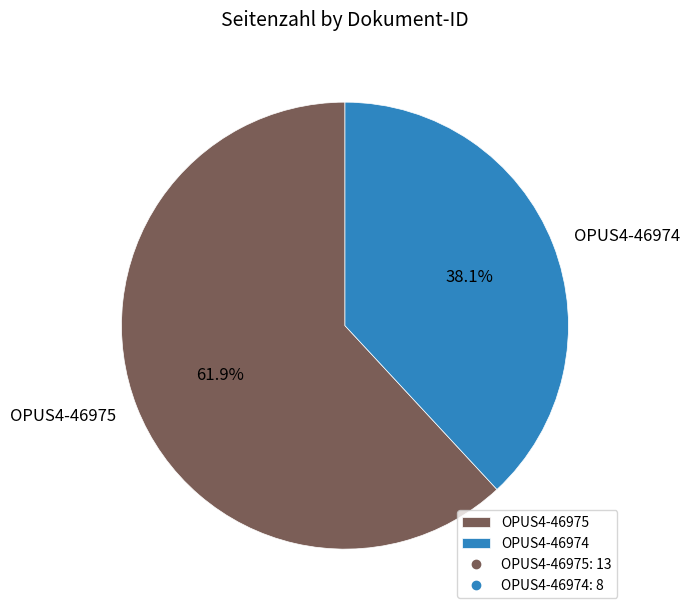

Count the number of slices in the pie.

2